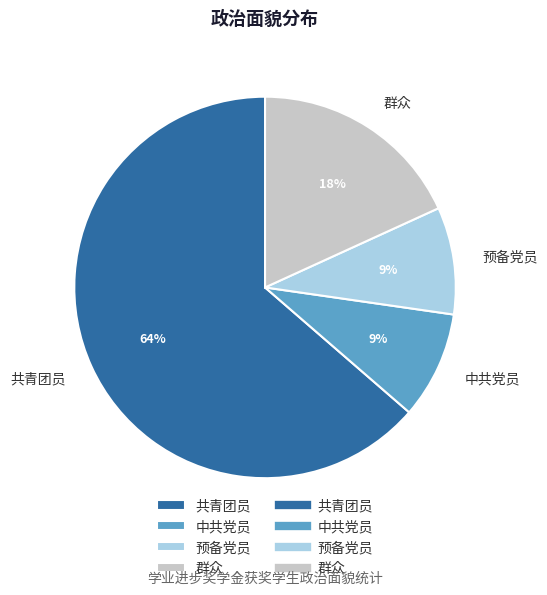

True or false: 预备党员 accounts for 9% of the total.

True